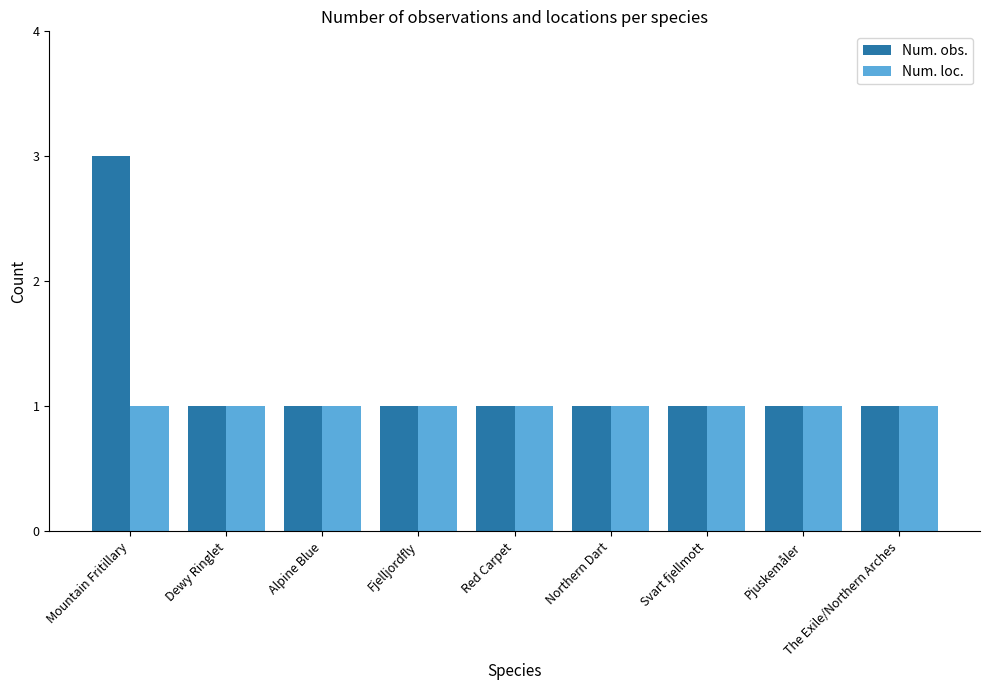

Count the Num. obs. values in the range 1 to 2.

8